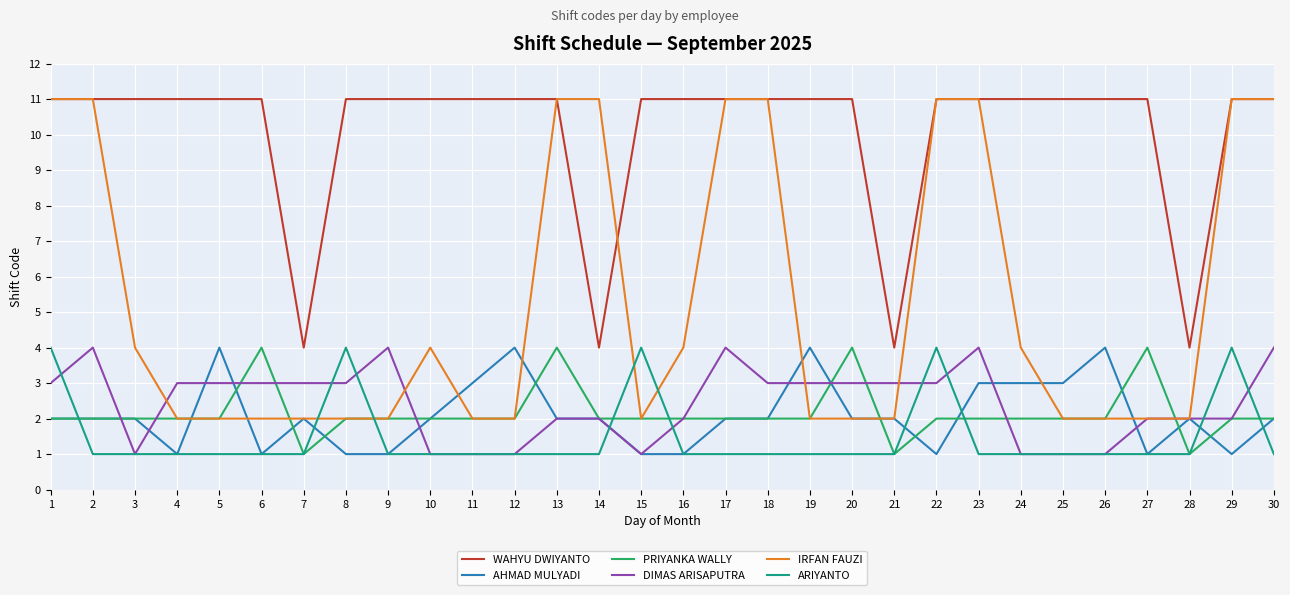

Reading left to right, list all the values displayed in this chart.

WAHYU DWIYANTO: 1=11	2=11	3=11	4=11	5=11	6=11	7=4	8=11	9=11	10=11	11=11	12=11	13=11	14=4	15=11	16=11	17=11	18=11	19=11	20=11	21=4	22=11	23=11	24=11	25=11	26=11	27=11	28=4	29=11	30=11
AHMAD MULYADI: 1=2	2=2	3=2	4=1	5=4	6=1	7=2	8=1	9=1	10=2	11=3	12=4	13=2	14=2	15=1	16=1	17=2	18=2	19=4	20=2	21=2	22=1	23=3	24=3	25=3	26=4	27=1	28=2	29=1	30=2
PRIYANKA WALLY: 1=2	2=2	3=2	4=2	5=2	6=4	7=1	8=2	9=2	10=2	11=2	12=2	13=4	14=2	15=2	16=2	17=2	18=2	19=2	20=4	21=1	22=2	23=2	24=2	25=2	26=2	27=4	28=1	29=2	30=2
DIMAS ARISAPUTRA: 1=3	2=4	3=1	4=3	5=3	6=3	7=3	8=3	9=4	10=1	11=1	12=1	13=2	14=2	15=1	16=2	17=4	18=3	19=3	20=3	21=3	22=3	23=4	24=1	25=1	26=1	27=2	28=2	29=2	30=4
IRFAN FAUZI: 1=11	2=11	3=4	4=2	5=2	6=2	7=2	8=2	9=2	10=4	11=2	12=2	13=11	14=11	15=2	16=4	17=11	18=11	19=2	20=2	21=2	22=11	23=11	24=4	25=2	26=2	27=2	28=2	29=11	30=11
ARIYANTO: 1=4	2=1	3=1	4=1	5=1	6=1	7=1	8=4	9=1	10=1	11=1	12=1	13=1	14=1	15=4	16=1	17=1	18=1	19=1	20=1	21=1	22=4	23=1	24=1	25=1	26=1	27=1	28=1	29=4	30=1